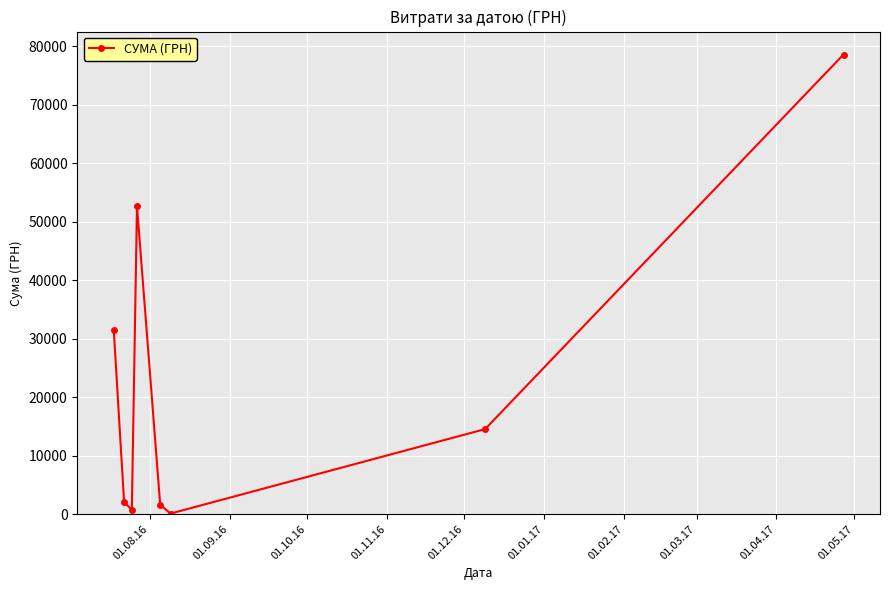

How many interior local peaks (higher than both neighbors) does the data have?

1